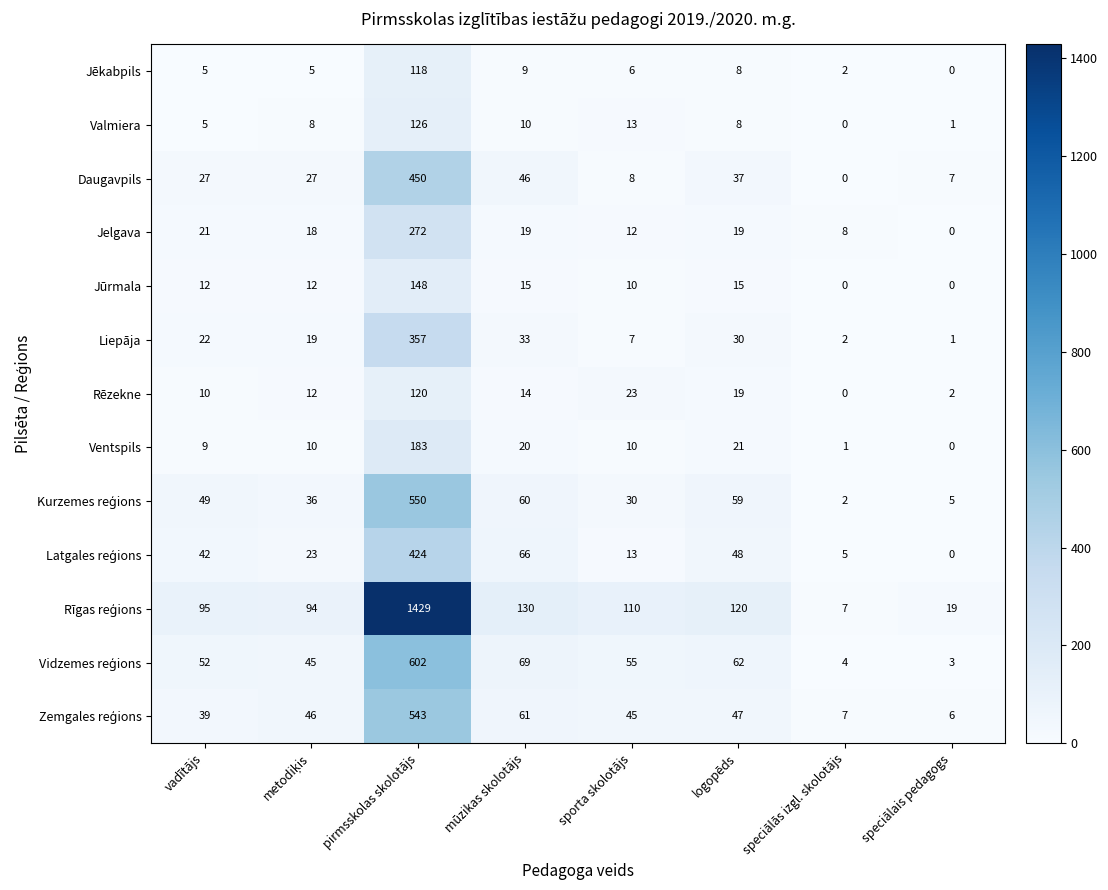

At which label does Rēzekne first exceed 14?

pirmsskolas skolotājs